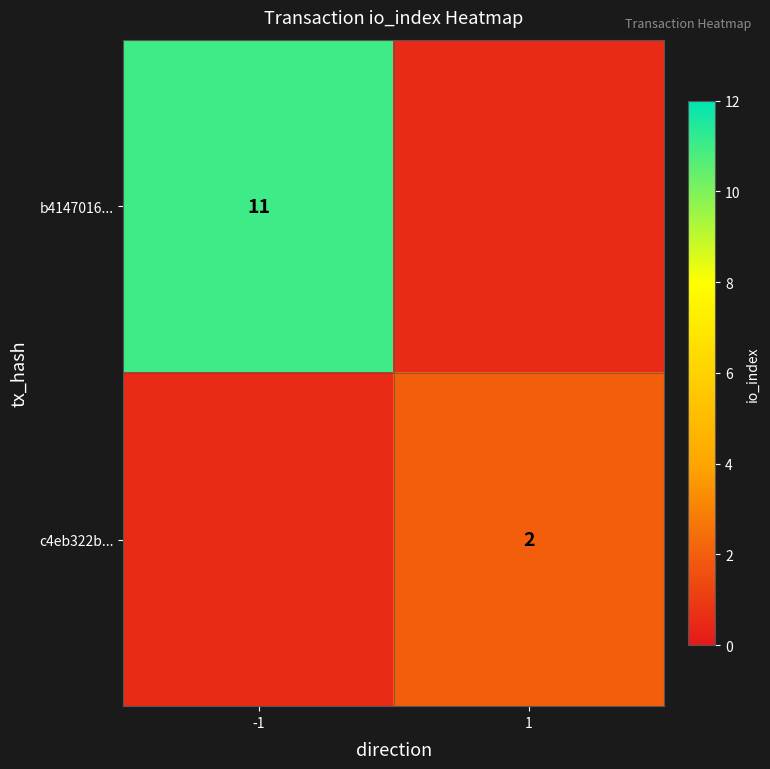

What is the minimum value shown in the chart?

0.5